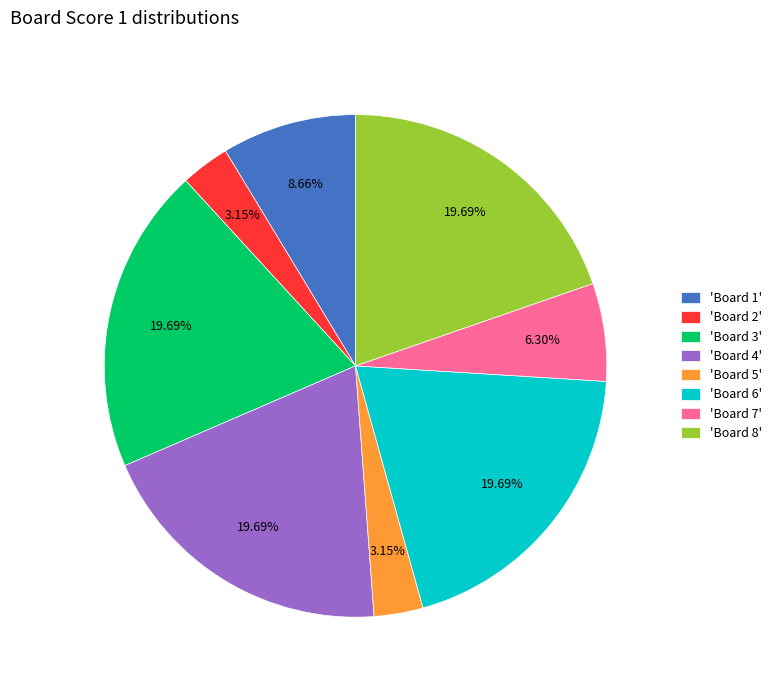

Is there any slice that represents more than half of the pie?

No